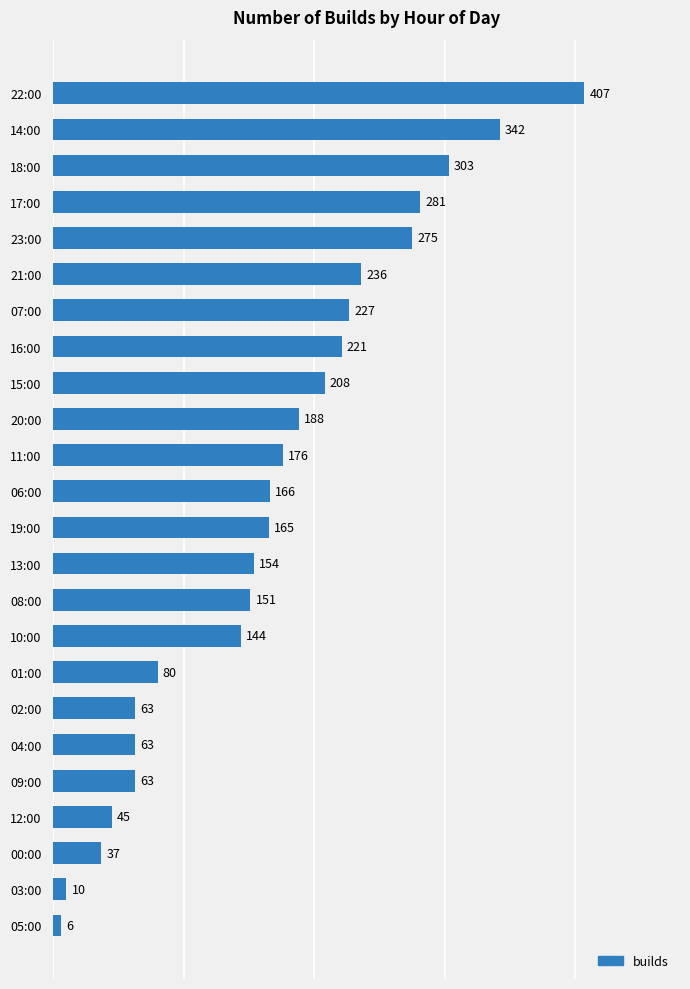

Between 11:00 and 19:00, which is larger?

11:00